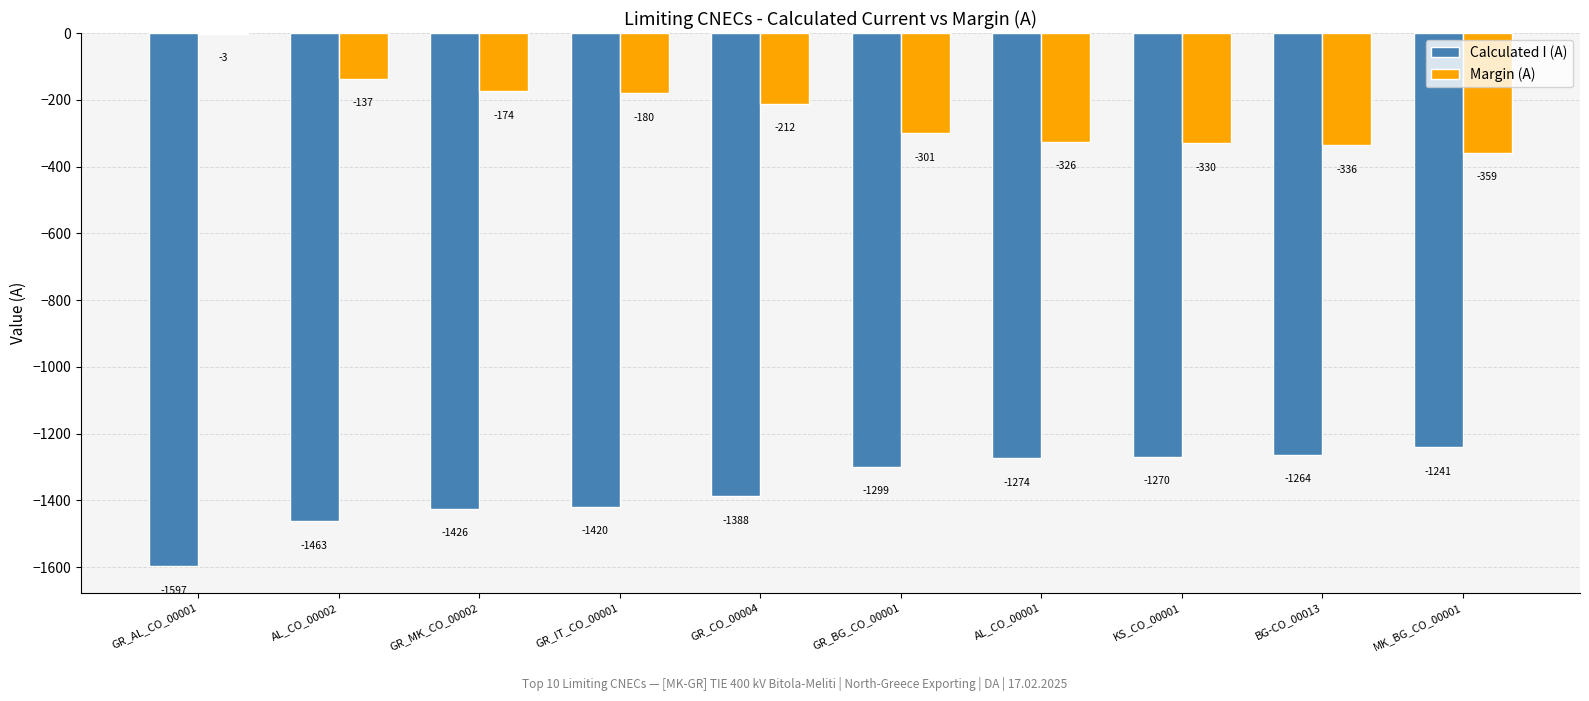

What is the maximum value shown in the chart?

-3